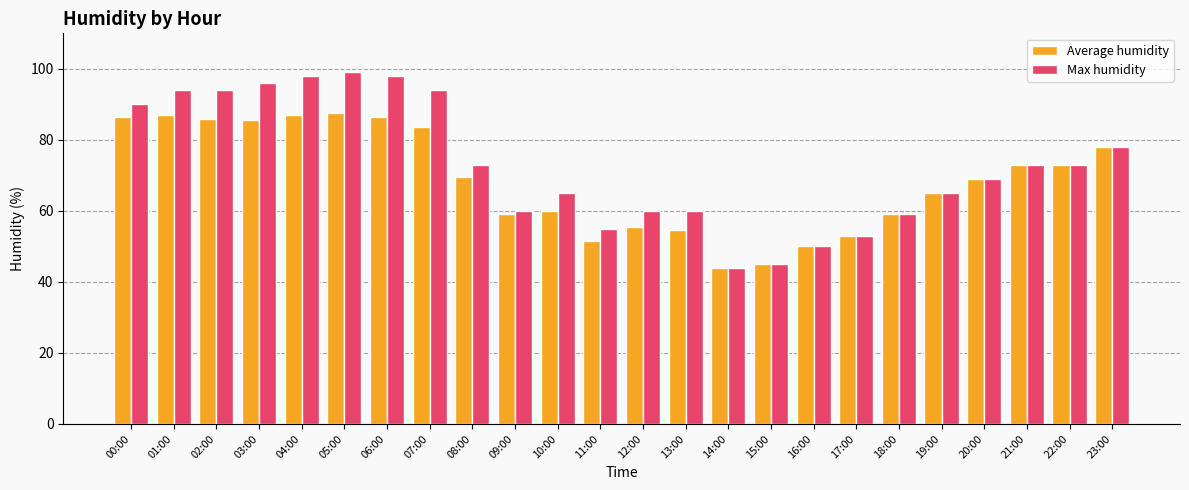

What position from the left is 02:00?

3